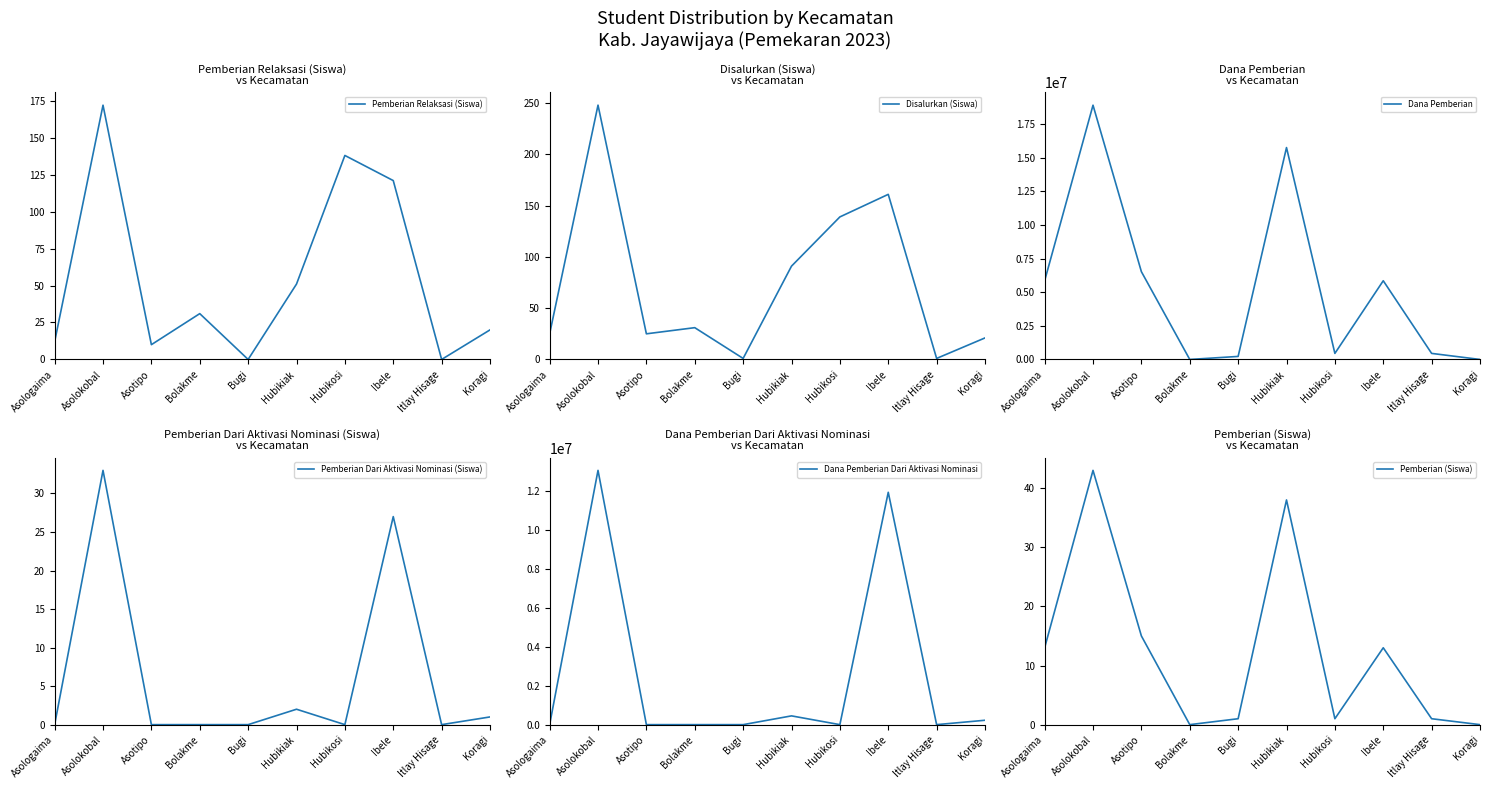

Reading left to right, transcribe all the data shown in this chart.

Pemberian Relaksasi (Siswa): 12	172	10	31	0	51	138	121	0	20
Disalurkan (Siswa): 25	248	25	31	1	91	139	161	1	21
Dana Pemberian: 5850000	18900000	6525000	0	225000	15750000	450000	5850000	450000	0
Pemberian Dari Aktivasi Nominasi (Siswa): 0	33	0	0	0	2	0	27	0	1
Dana Pemberian Dari Aktivasi Nominasi: 0	13050000	0	0	0	450000	0	11925000	0	225000
Pemberian (Siswa): 13	43	15	0	1	38	1	13	1	0